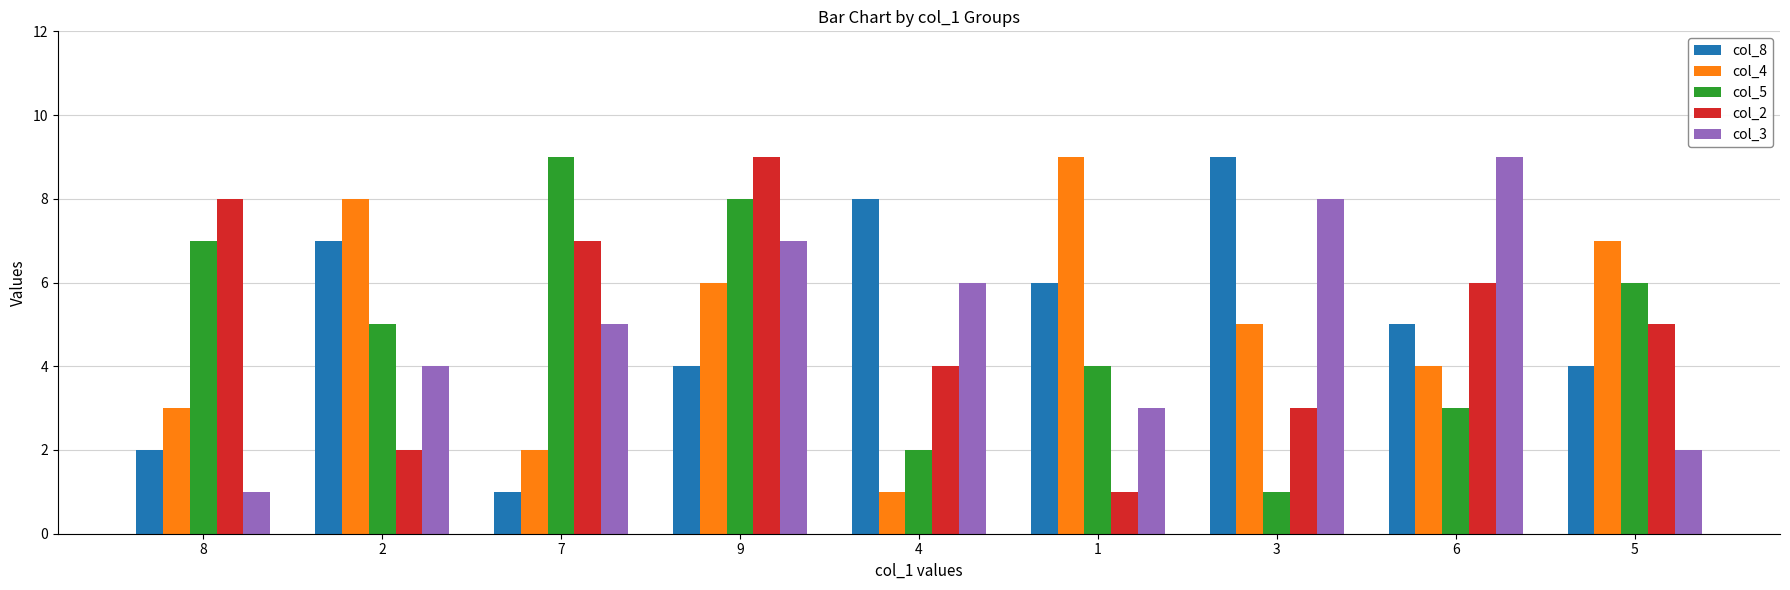

The col_2 series shows 5 at 5. True or false?

True